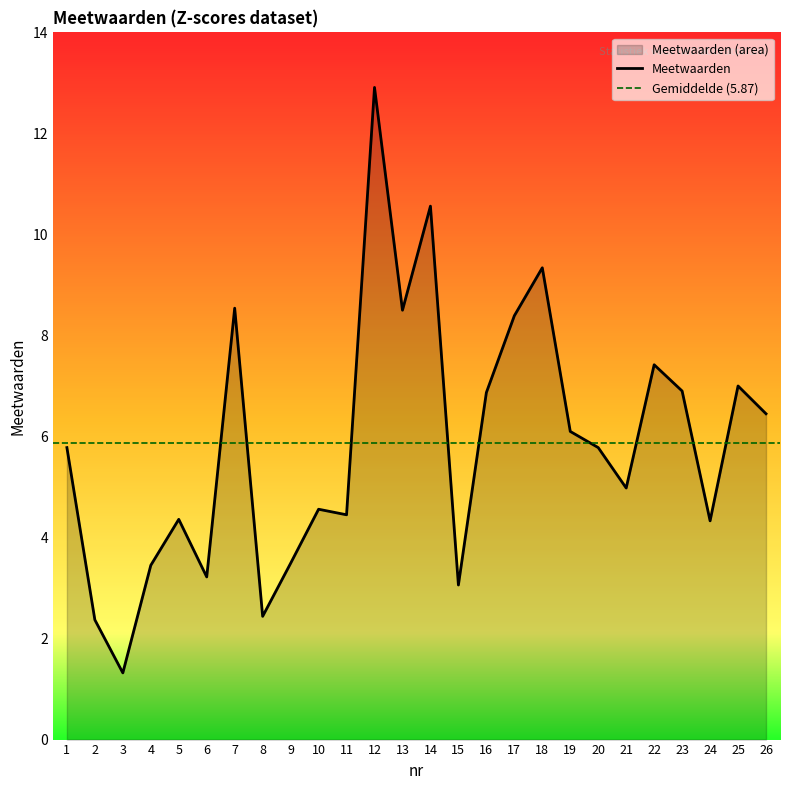

How many data points does each series have?

26